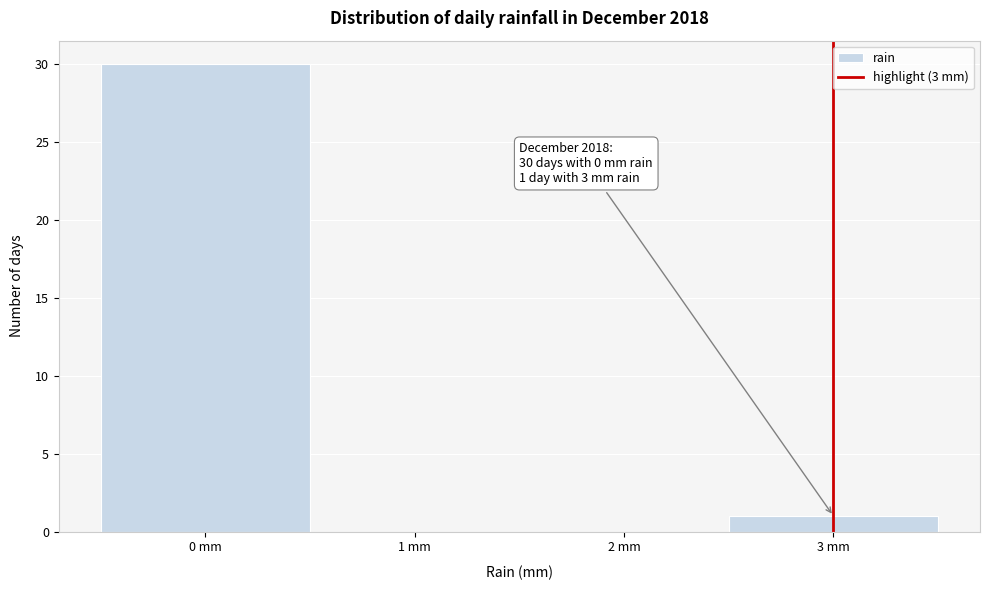

Over which range of the x-axis is the bar tallest?

-0.5 to 0.5